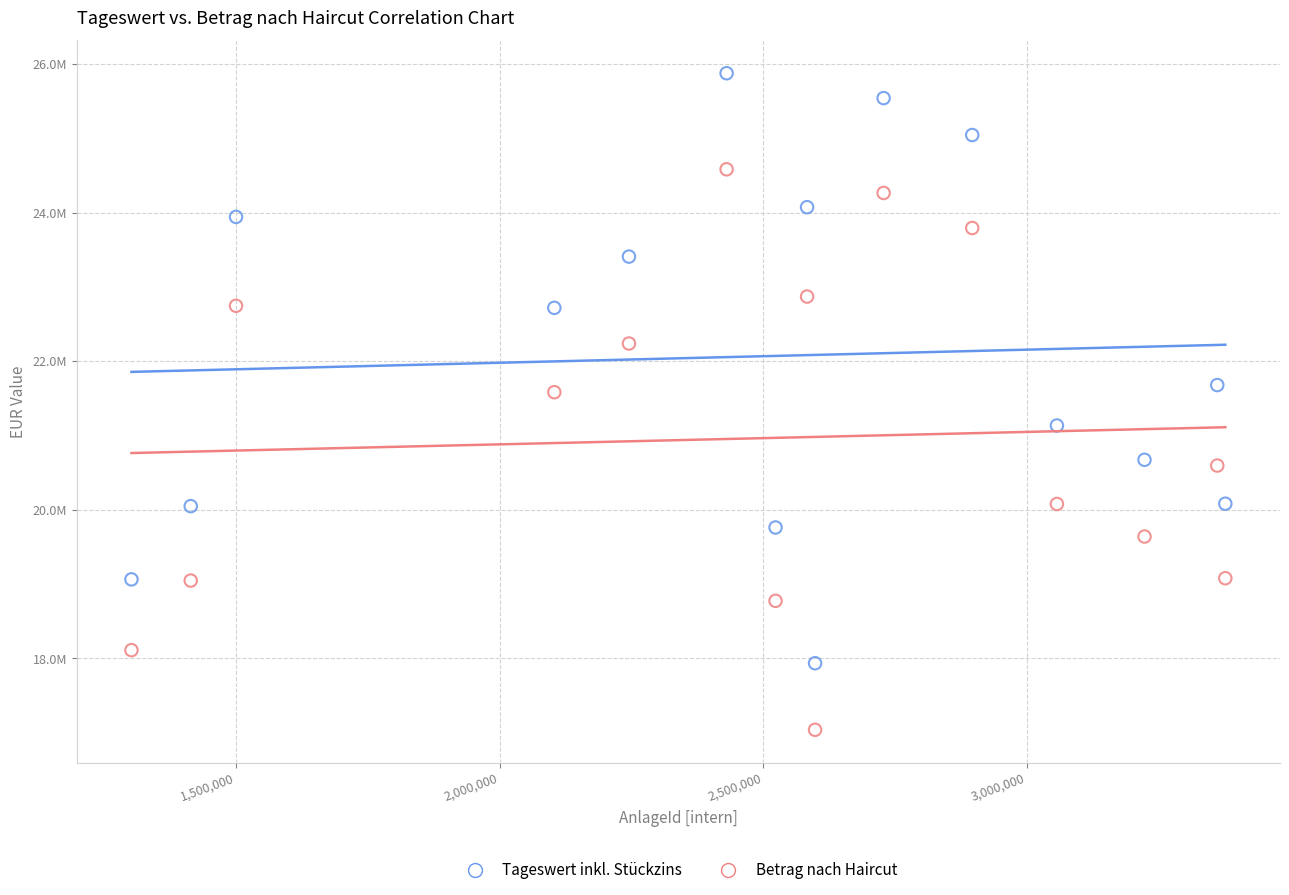

What are all the series names shown in the legend?

Tageswert inkl. Stückzins, Betrag nach Haircut